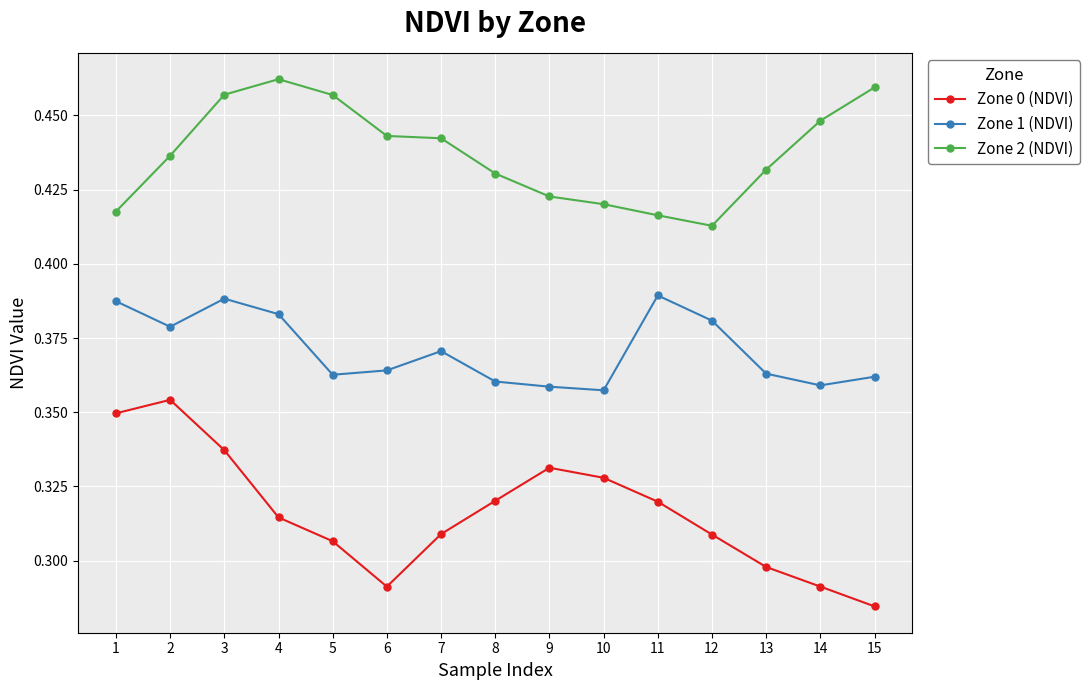

The value of Zone 1 (NDVI) at 3 is 0.1. True or false?

False